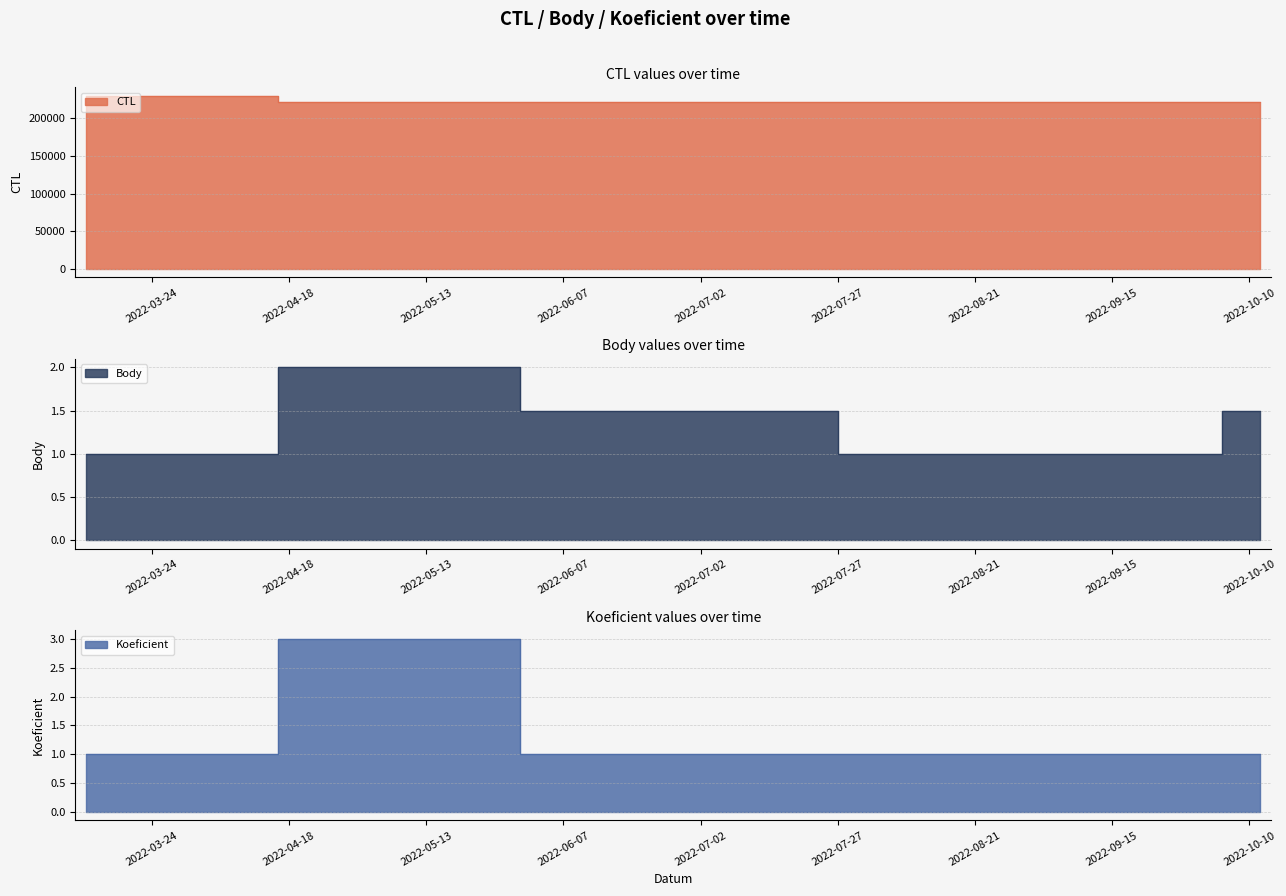

How many data points does each series have?

6